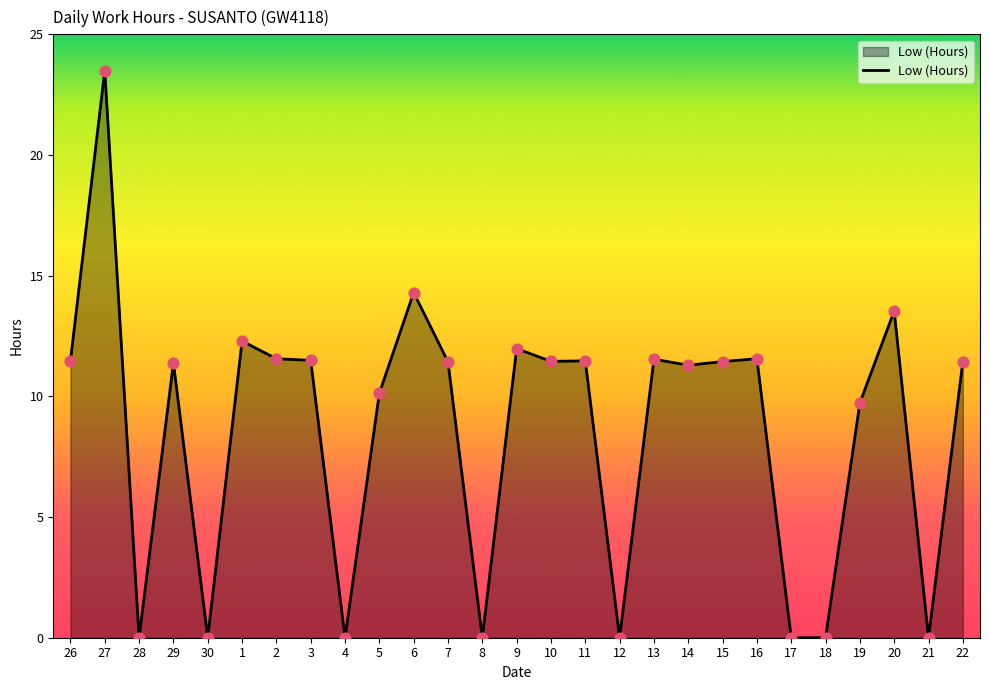

Approximately how many times larger is the value at 26 compared to 1?

0.9